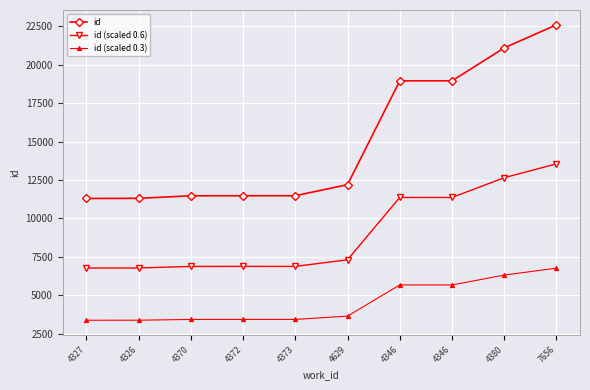

How many series are shown in this chart?

3